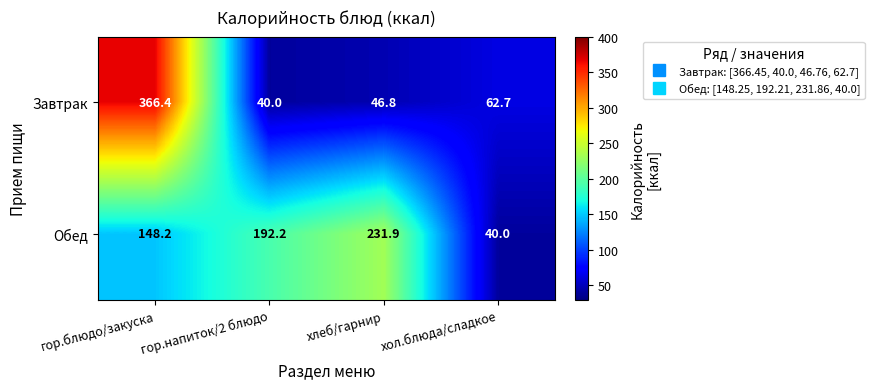

What is the total value across all series at гор.напиток/2 блюдо?

232.2